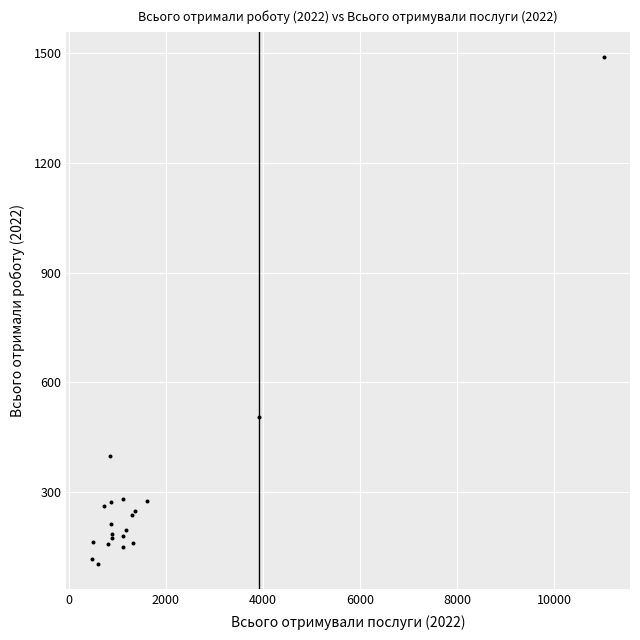

What Y value in the scatter plot is closest to 797?

506